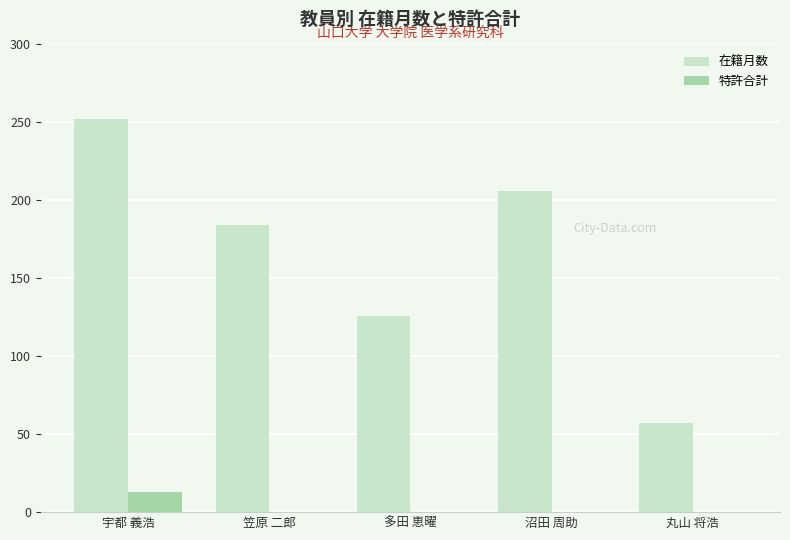

At which category is the sum across all series the highest?

宇都 義浩